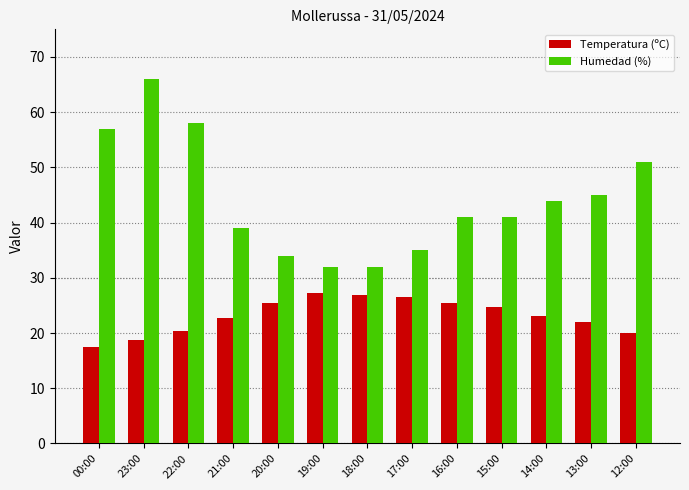

At how many categories does at least one series exceed 60?

1